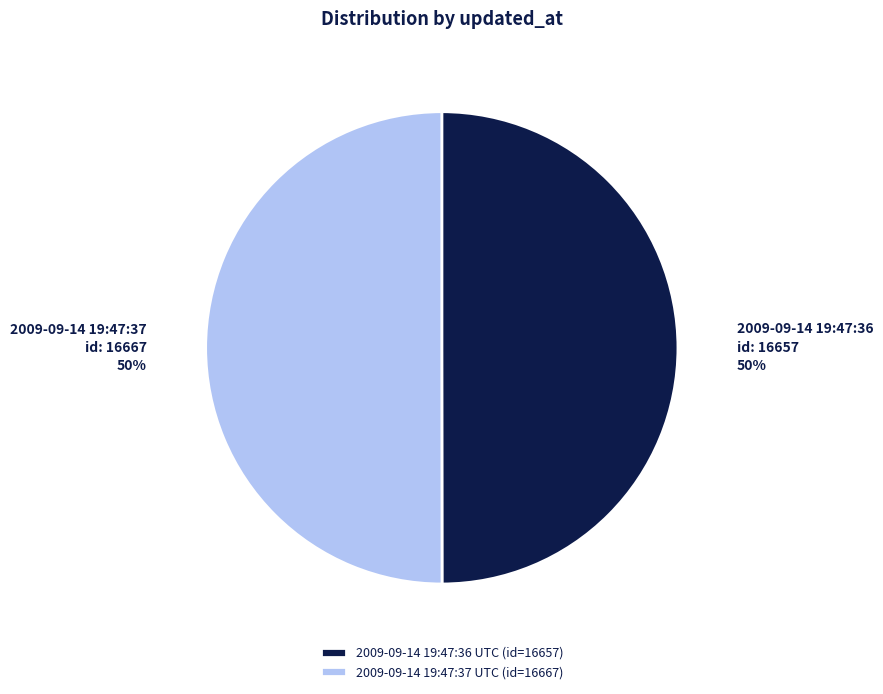

To the nearest percent, what percentage of the pie is 2009-09-14 19:47:37 UTC (id=16667)?

50%